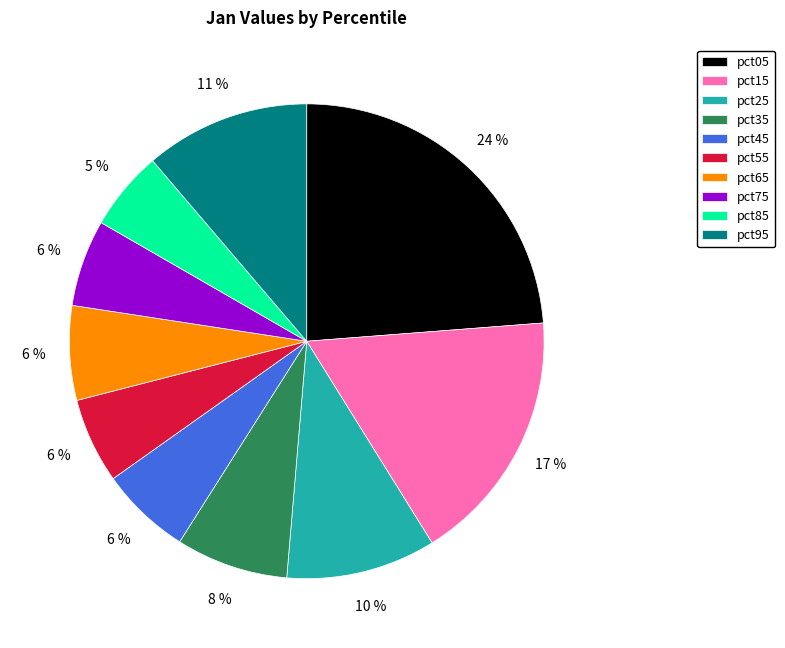

Which slice is the largest?

pct05